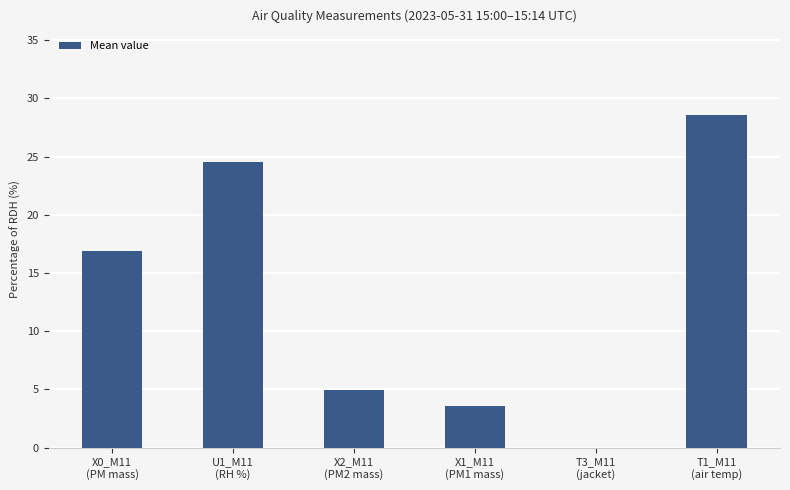

What is the change in value from U1_M11
(RH %) to T3_M11
(jacket)?

-24.5